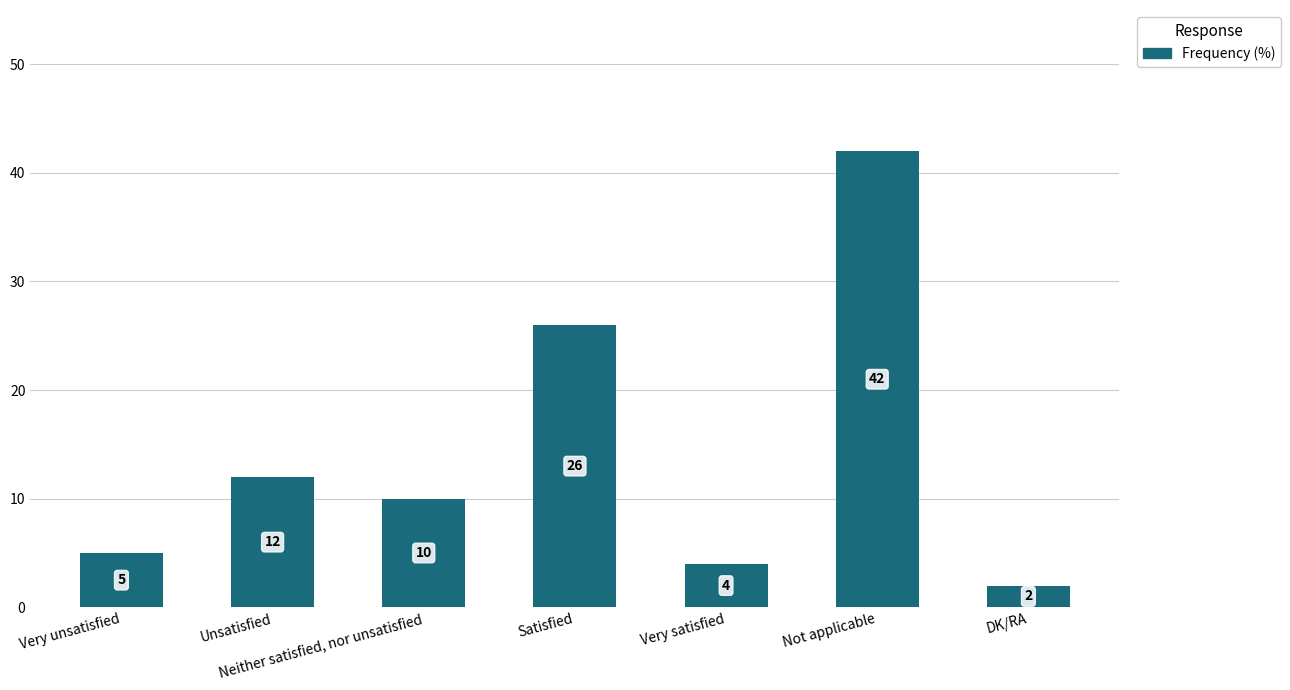

What is the maximum value shown in the chart?

42